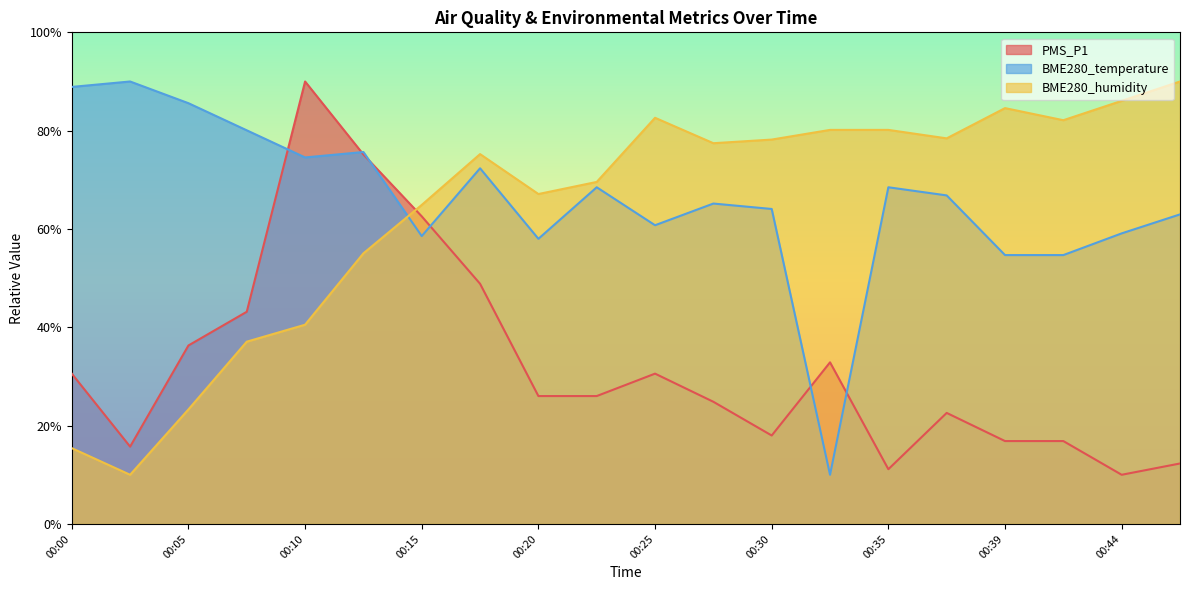

At which label does BME280_temperature reach its minimum?

00:32